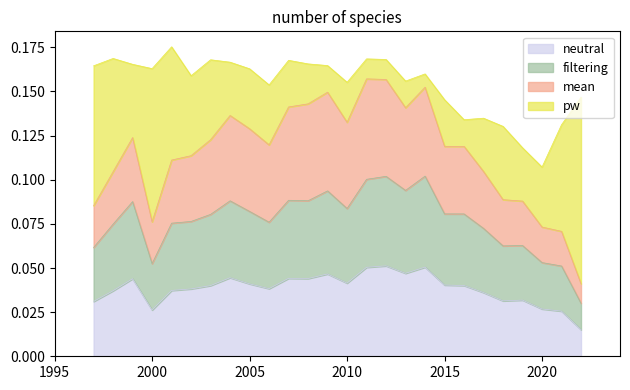

Is the value of out. Total at 2008 greater than the value of out. Boys at 2010?

Yes